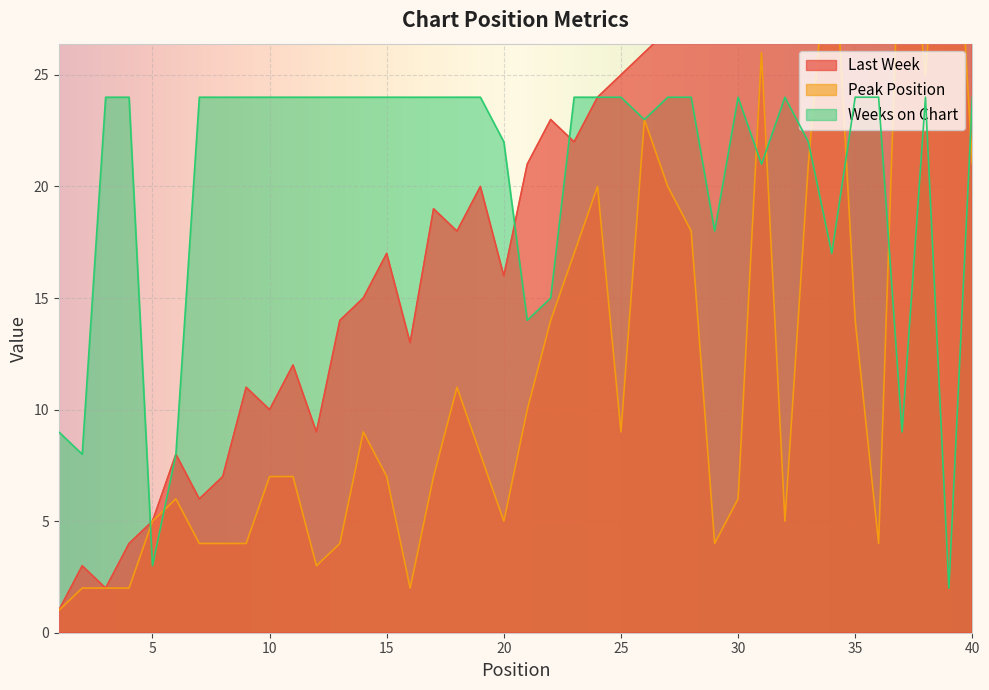

What is the average value of the Weeks on Chart series?

20